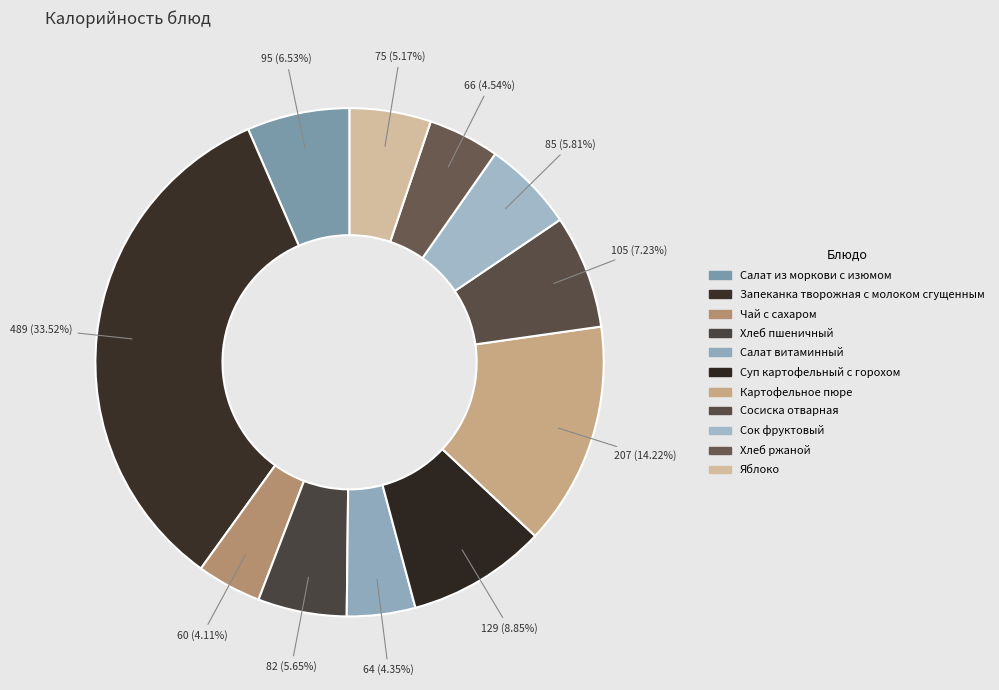

To the nearest percent, what percentage of the pie is Запеканка творожная с молоком сгущенным?

34%